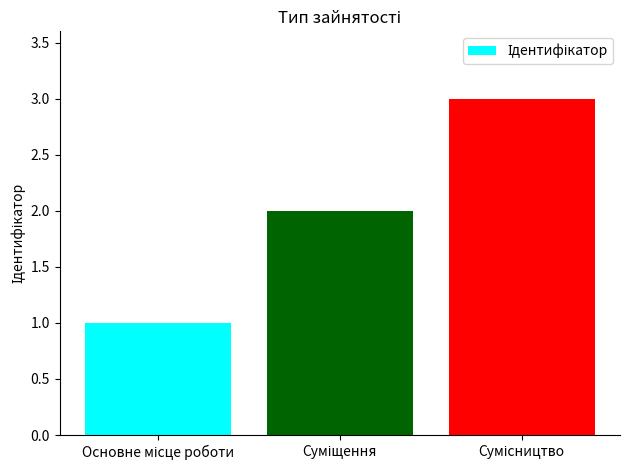

What is the maximum value shown in the chart?

3